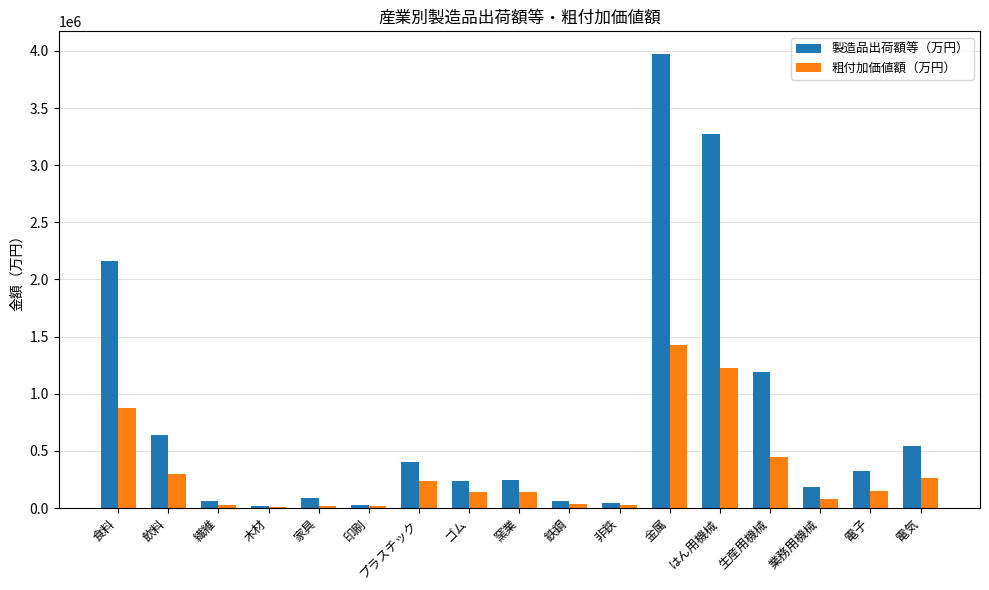

At which label is 製造品出荷額等（万円） closest to 1994081?

食料